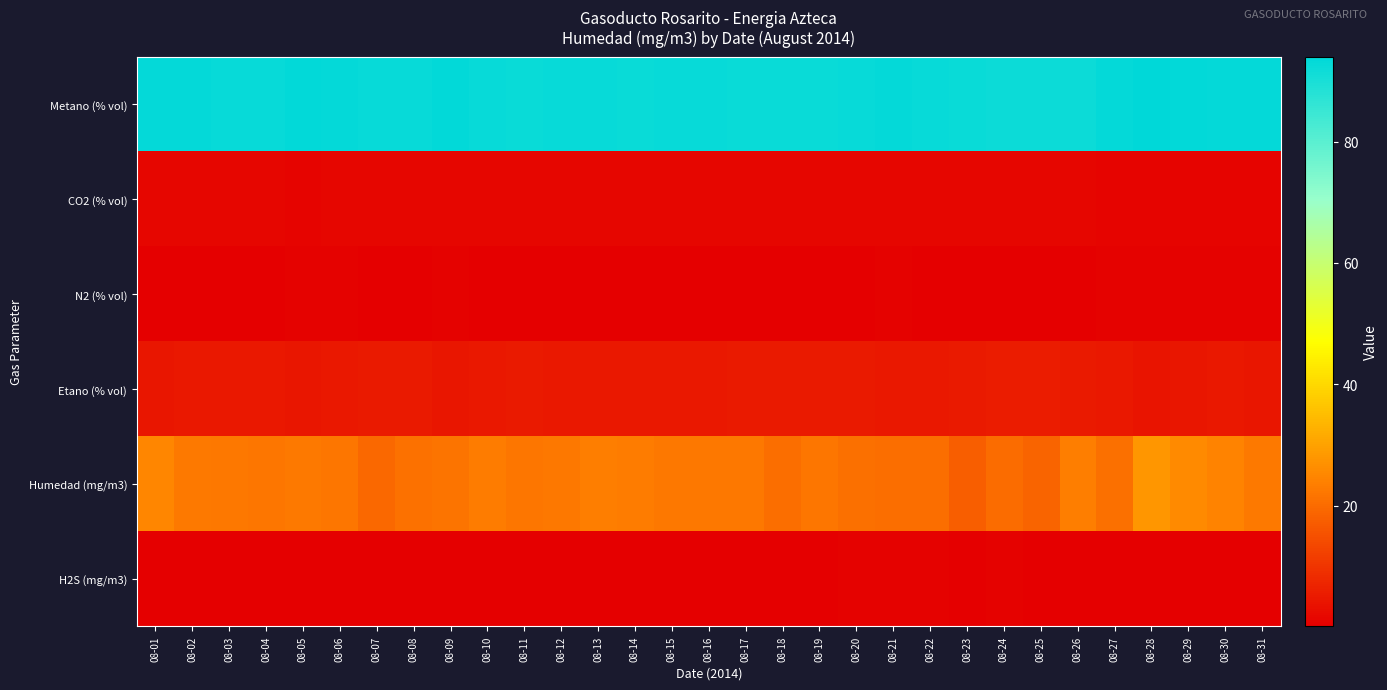

Rank the series by their maximum value, from highest to lowest.

Metano (% vol), Humedad (mg/m3), Etano (% vol), CO2 (% vol), N2 (% vol), H2S (mg/m3)